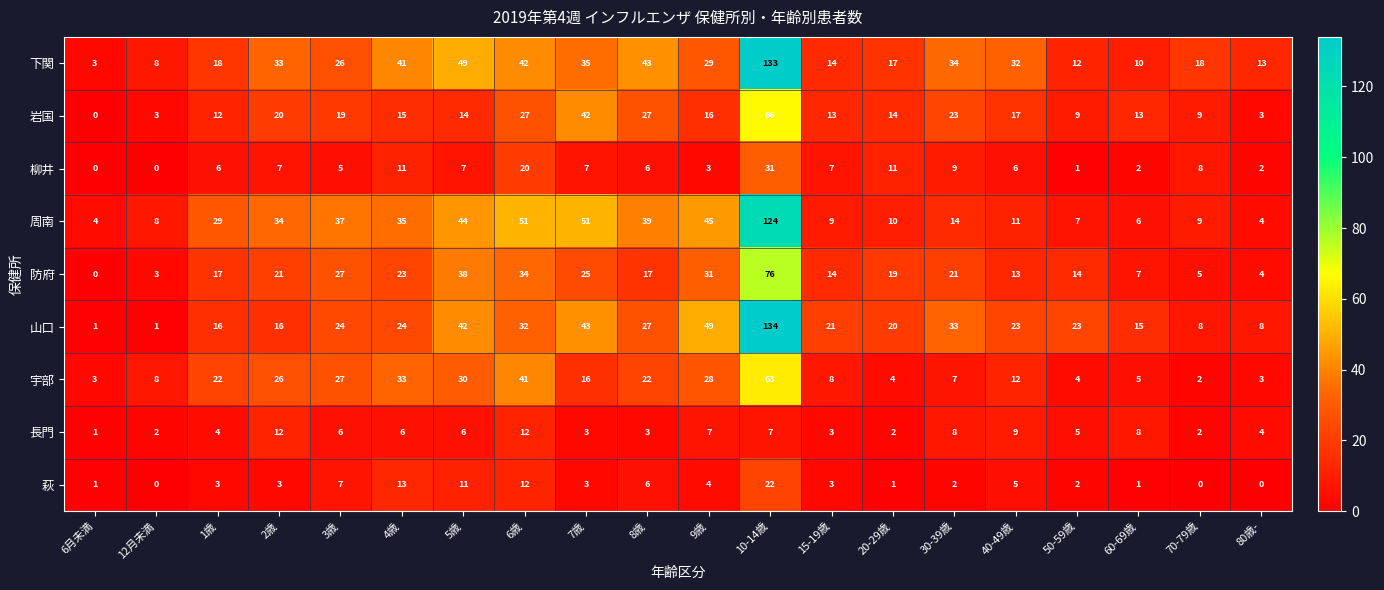

What is the spread (max minus min) of values at 30-39歳?

32